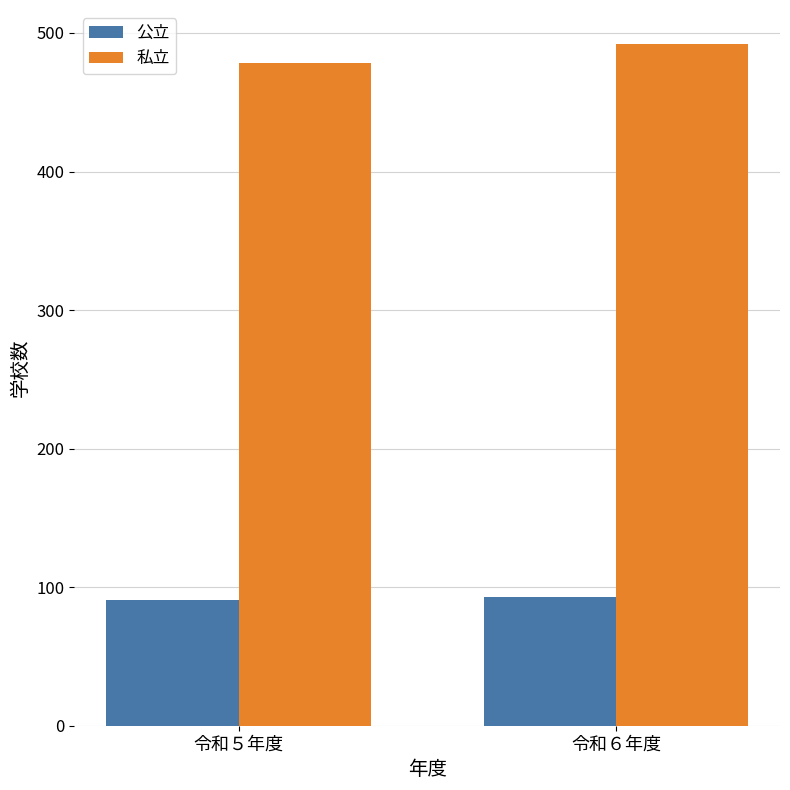

What is the total value across all series at 令和６年度?

585